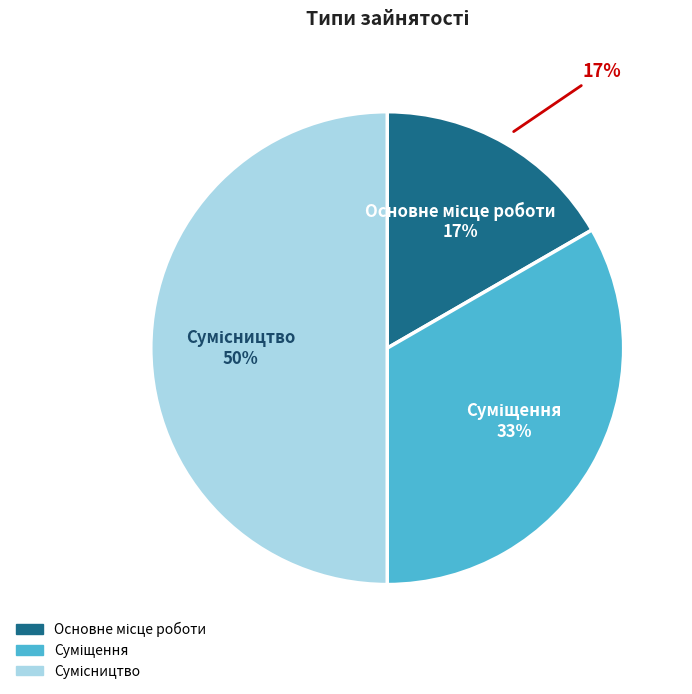

True or false: Сумісництво accounts for 35% of the total.

False